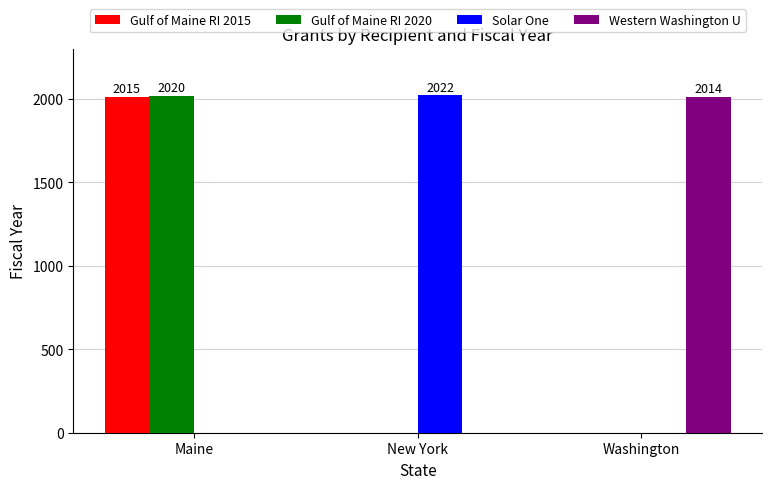

The value of Western Washington U at Washington is 1134. True or false?

False